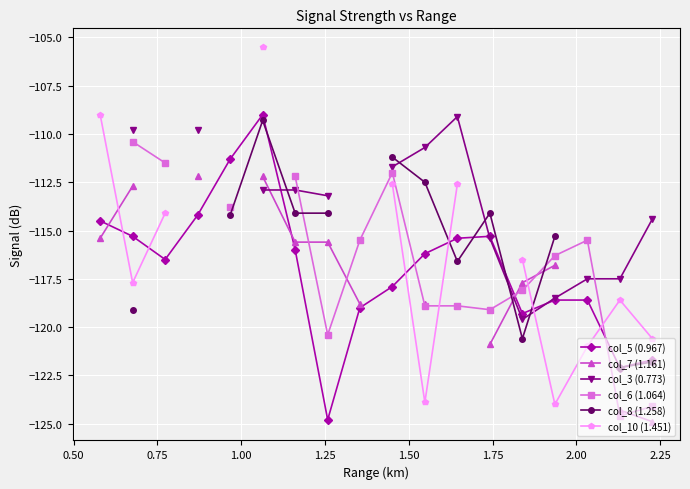

What is the value of the col_5 (0.967) point at the 10th from the left?

-117.9